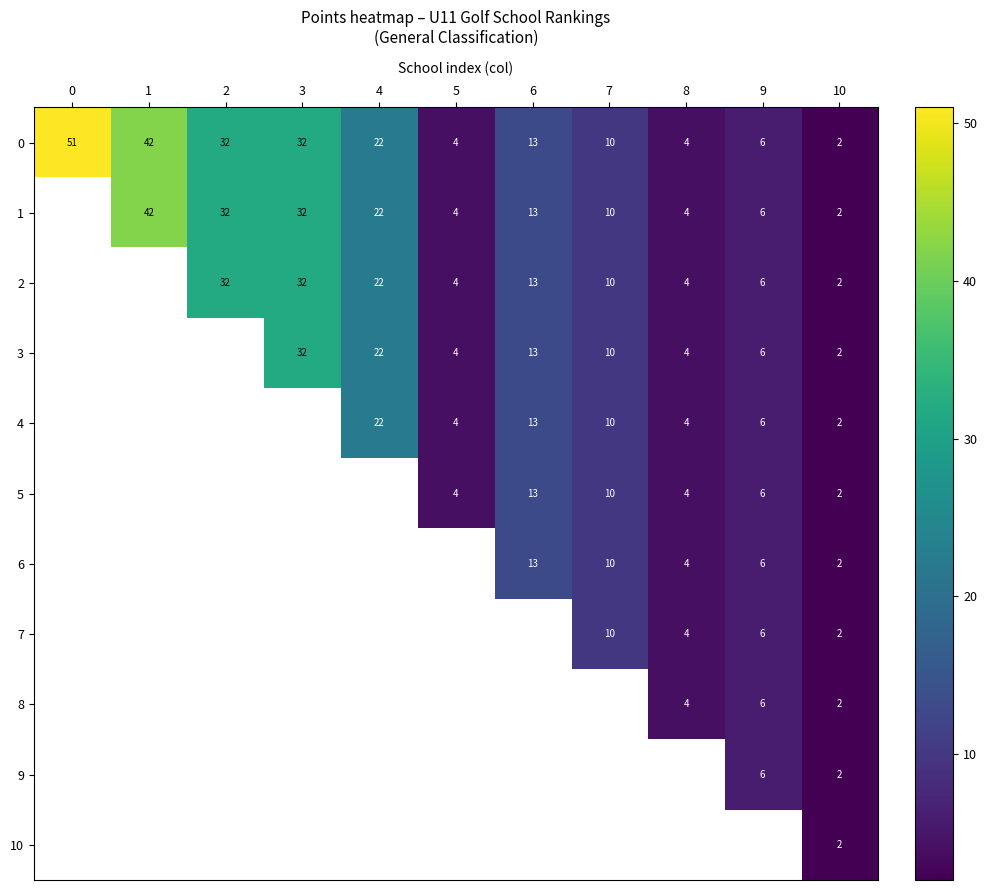

True or false: row_0 has a value of 32.0 at 2.

True